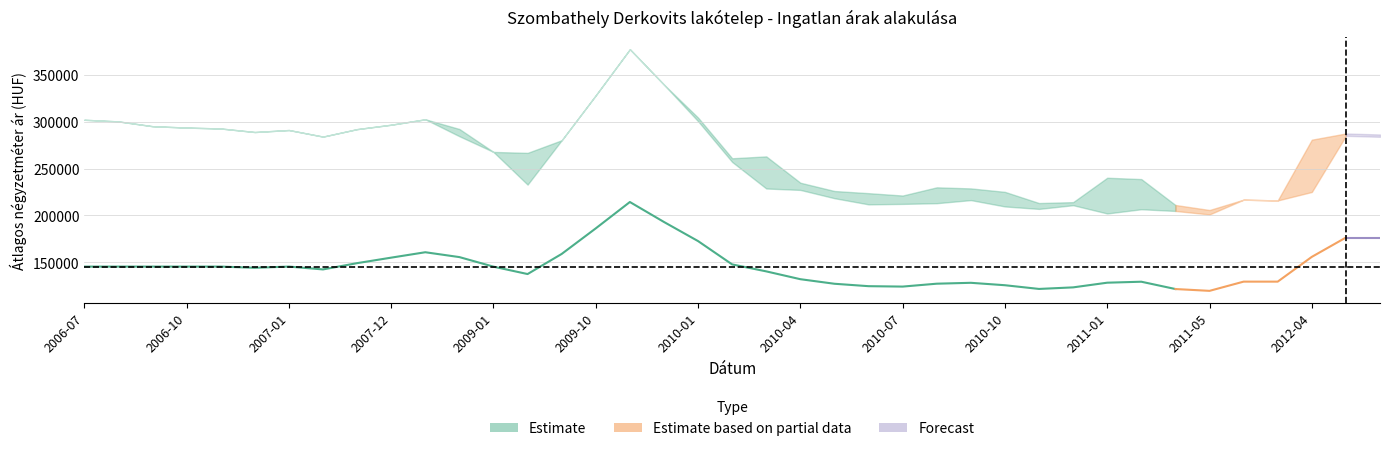

True or false: Szórás alsó határ and Átlagos négyzetméter ár intersect in this chart.

False